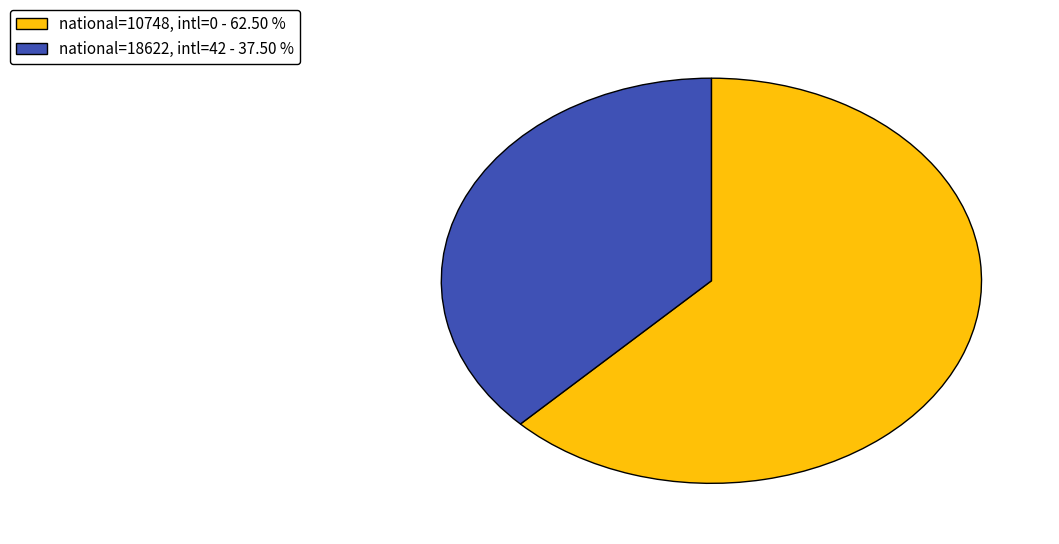

Which category has the smallest portion of the pie?

national=18622, intl=42 - 37.50 %